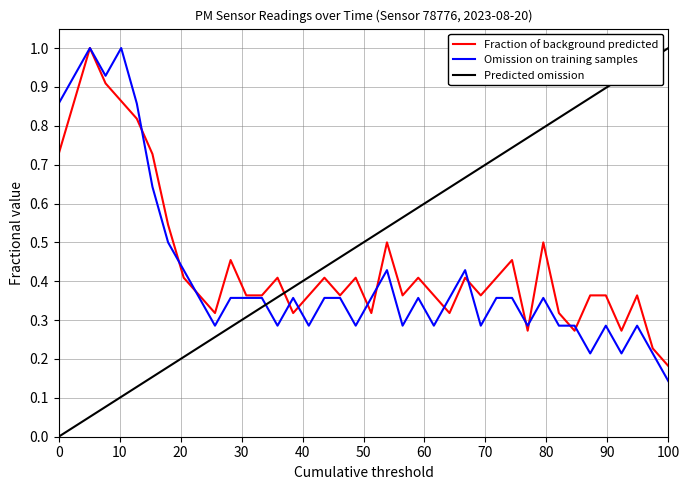

What is the maximum value for Omission on training samples?

1.0